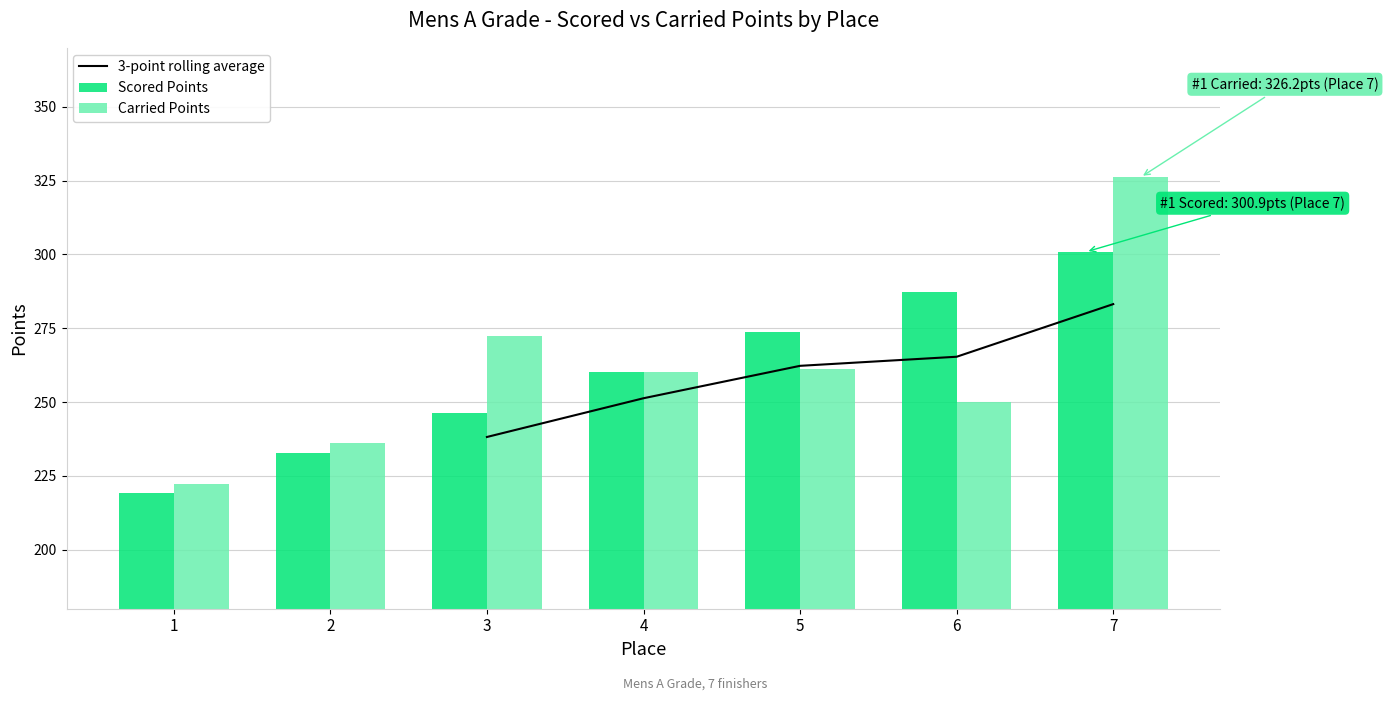

List the series in order of their overall mean, highest first.

Carried Points, Scored Points